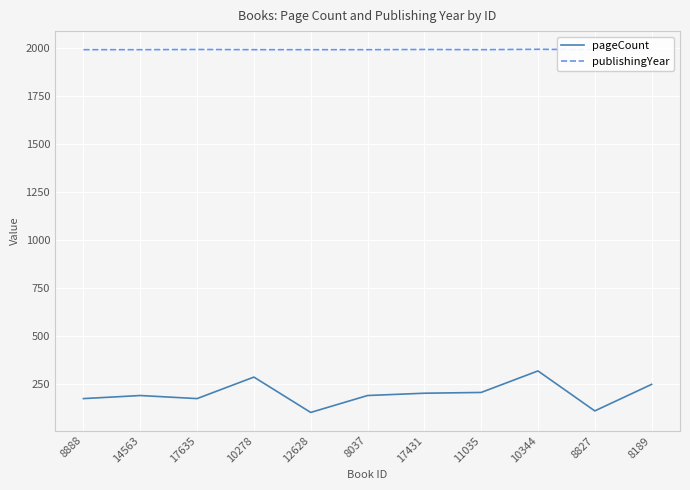

What is the difference between the maximum and minimum values in the publishingYear series?

2